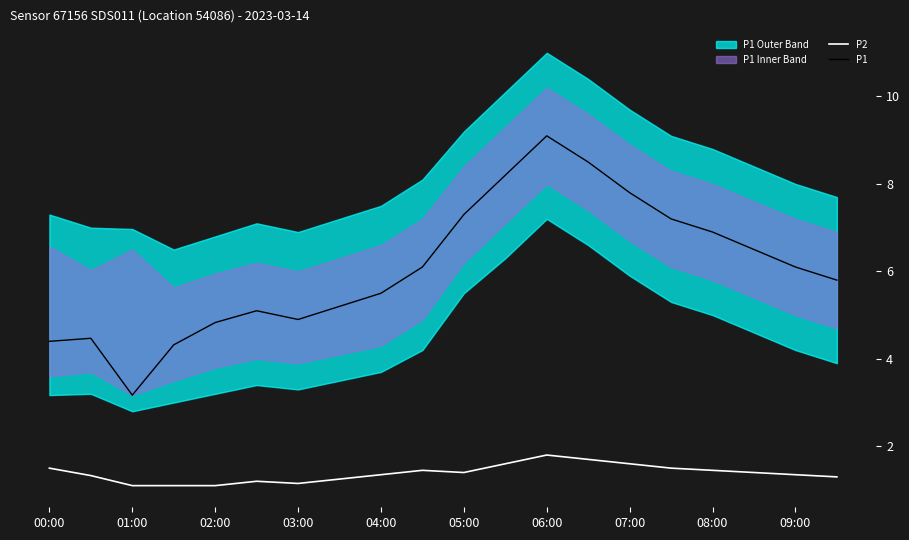

True or false: P2 and P1 cross at least once.

False